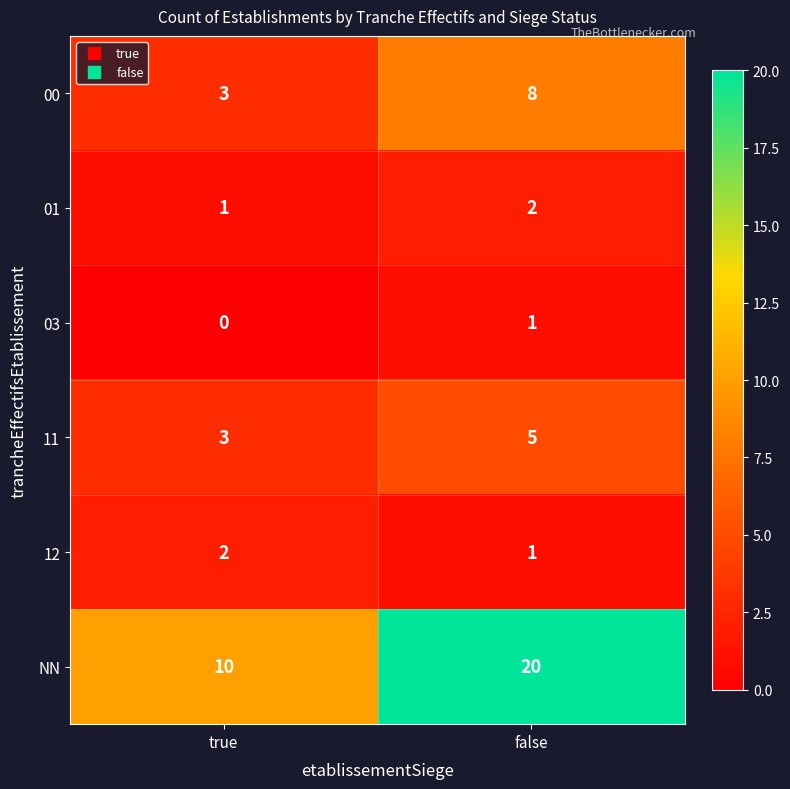

Reading left to right, list all the values displayed in this chart.

00: true=3	false=8
01: true=1	false=2
03: true=0	false=1
11: true=3	false=5
12: true=2	false=1
NN: true=10	false=20